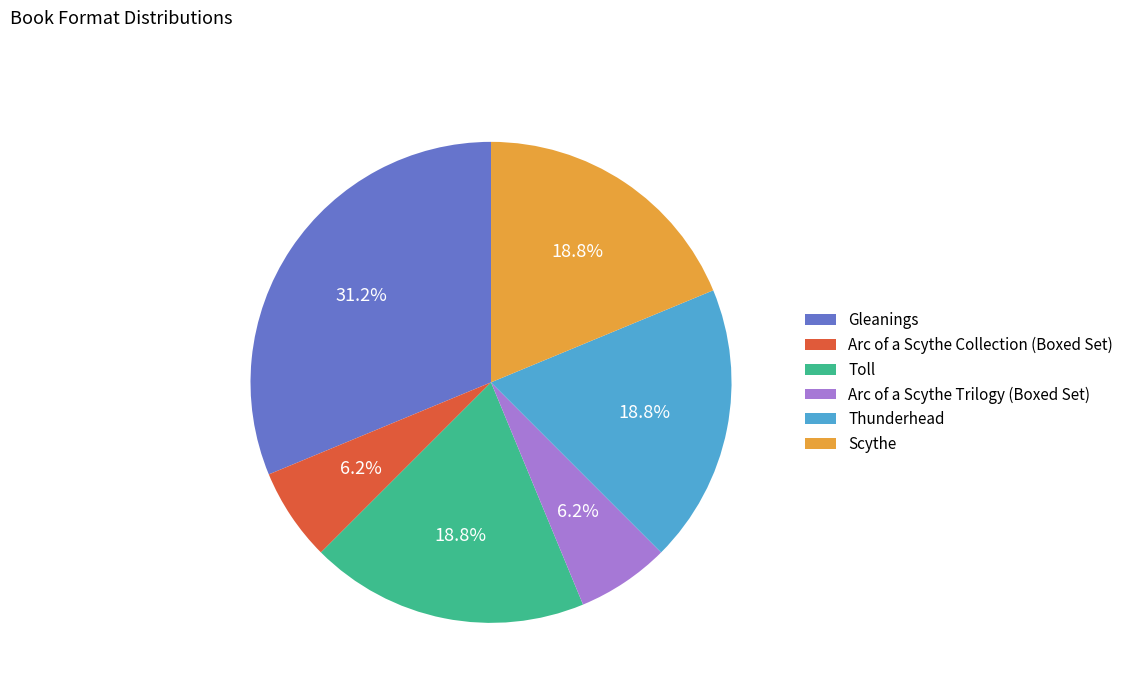

Does Arc of a Scythe Collection (Boxed Set) account for over 50% of the chart?

No